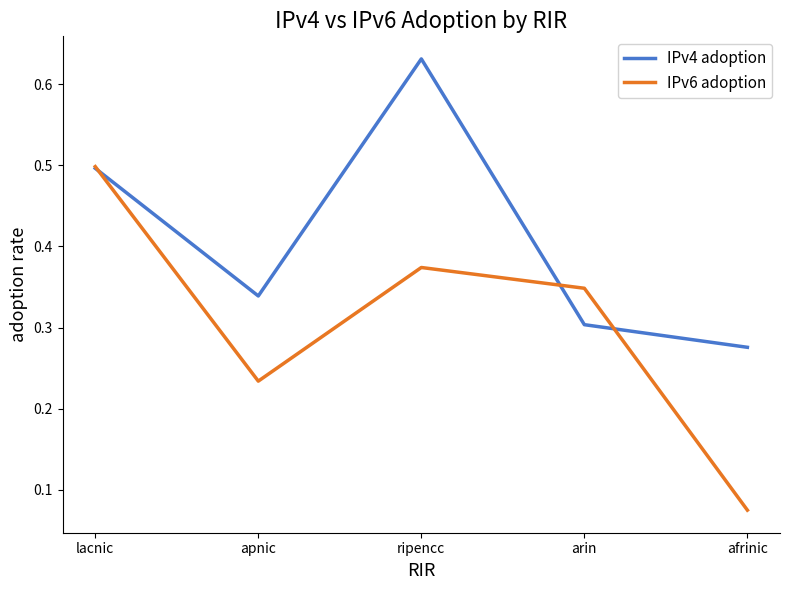

How many categories are shown in the chart?

5